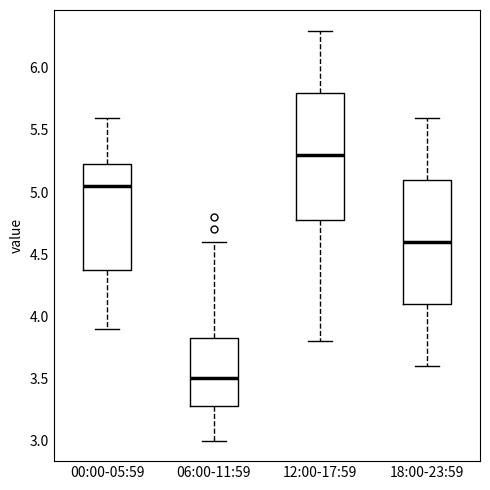

Where does the lower whisker of the box for 12:00-17:59 end on the y-axis? The values are not printed on the chart, so give them approximately, as read against the axis.

3.80